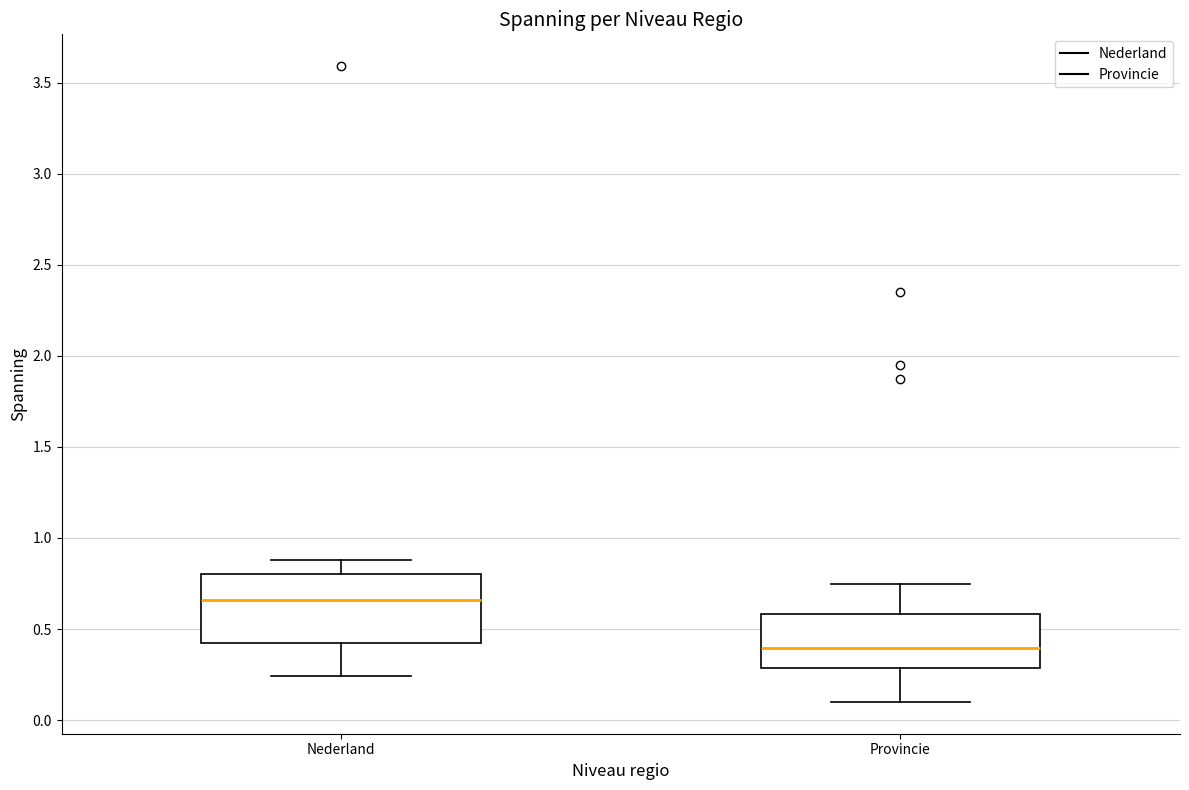

Which box has the highest median line?

Nederland